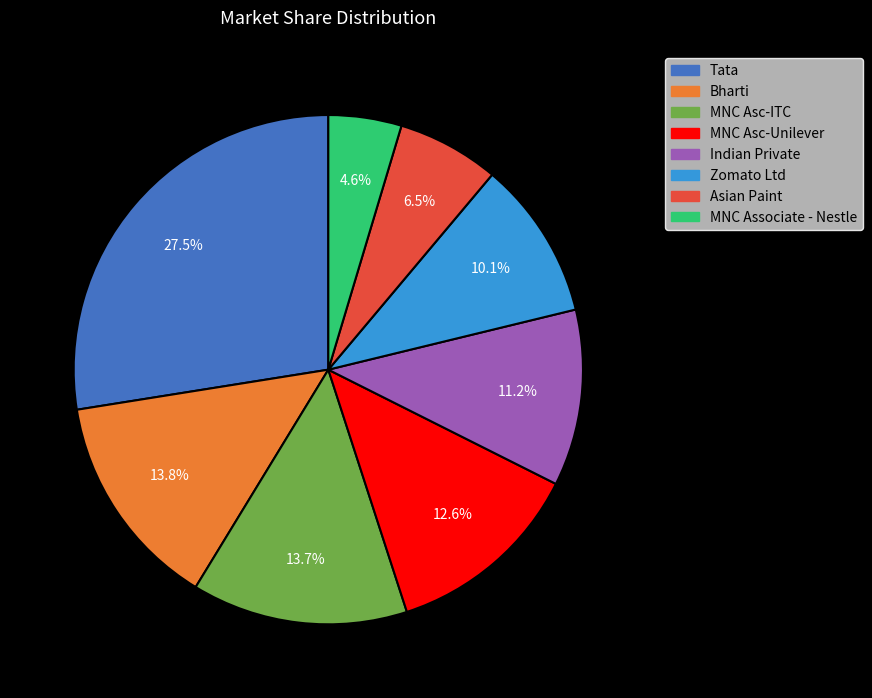

Does any single category account for the majority?

No